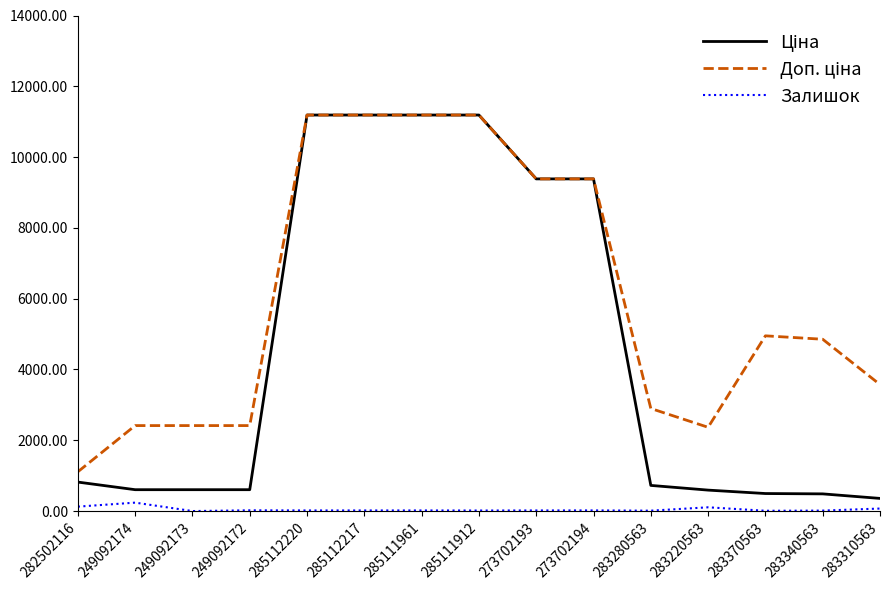

Is it true that Залишок equals 17.0 at 285112217?

True